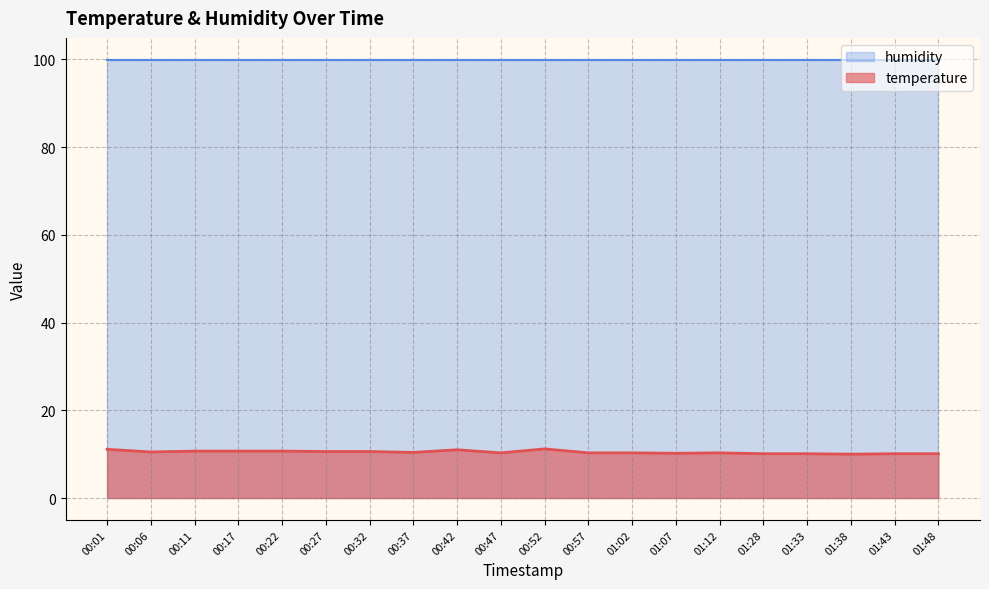

Does the chart have visible grid lines?

Yes